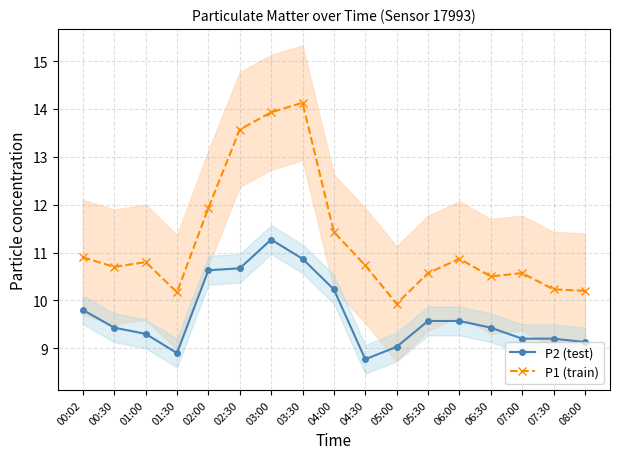

Which series changed the most between 02:00 and 08:00?

P1 (train)